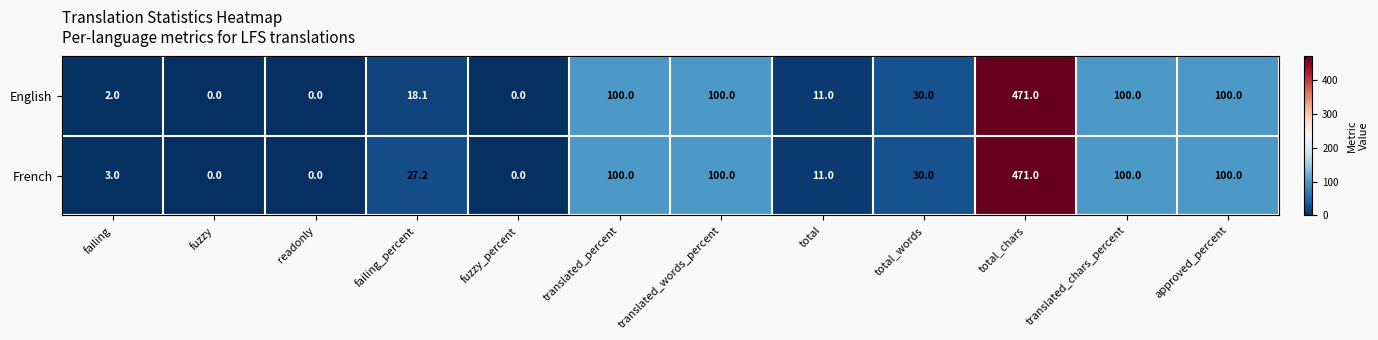

What is the sum of all French values?

942.2